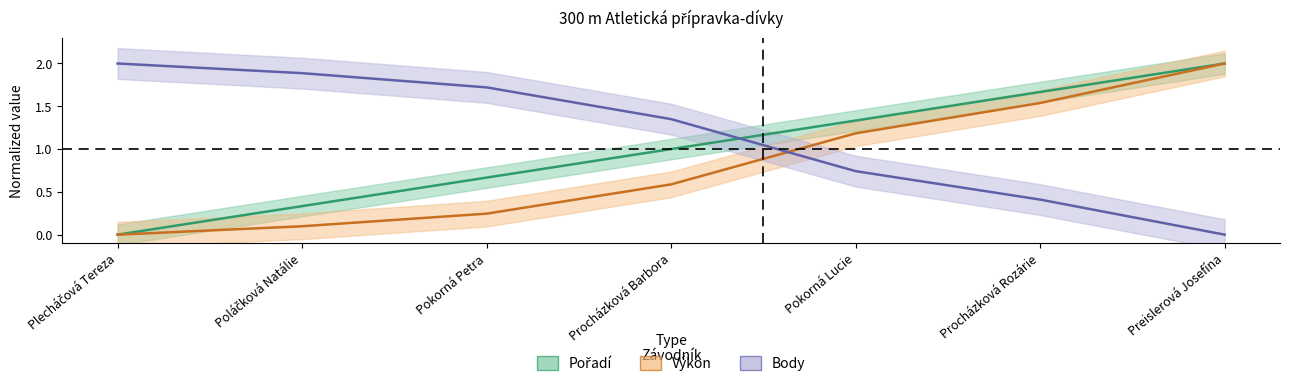

Rank the series by their average value, from highest to lowest.

Body, Pořadí, Výkon